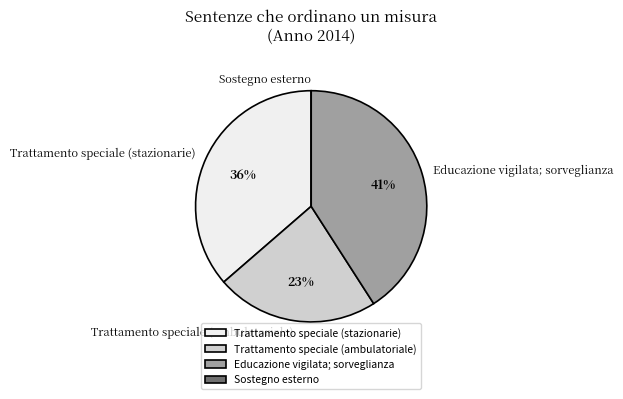

Which slice is the largest?

Educazione vigilata; sorveglianza